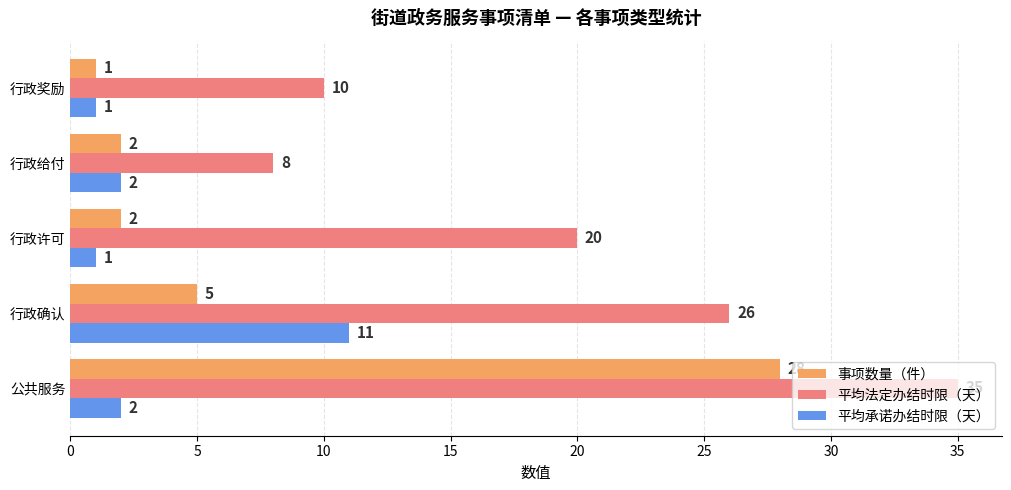

What is the sum of all 平均法定办结时限（天） values?

99